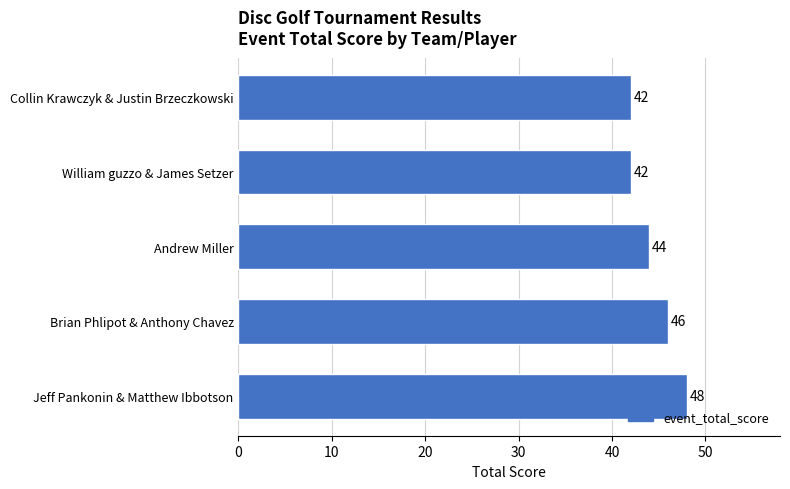

How many data points are less than 44?

2